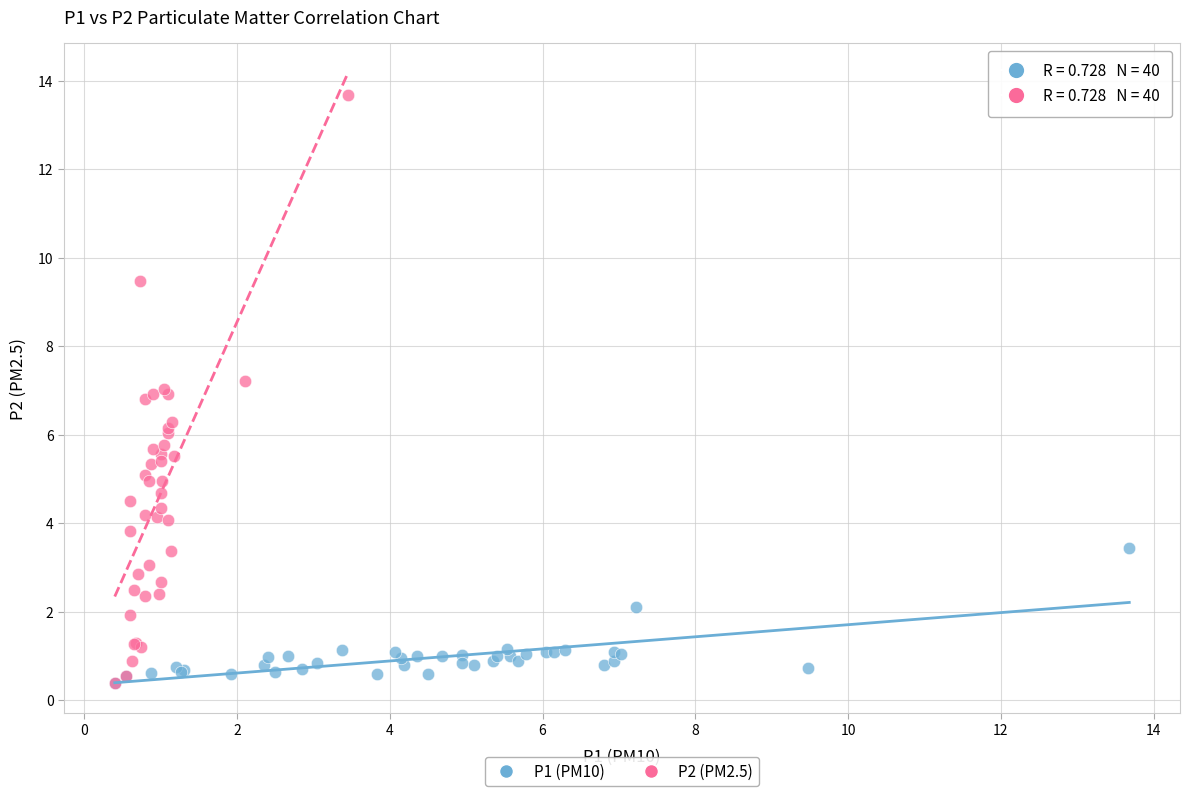

Which series contains the highest Y value?

P2 (PM2.5)